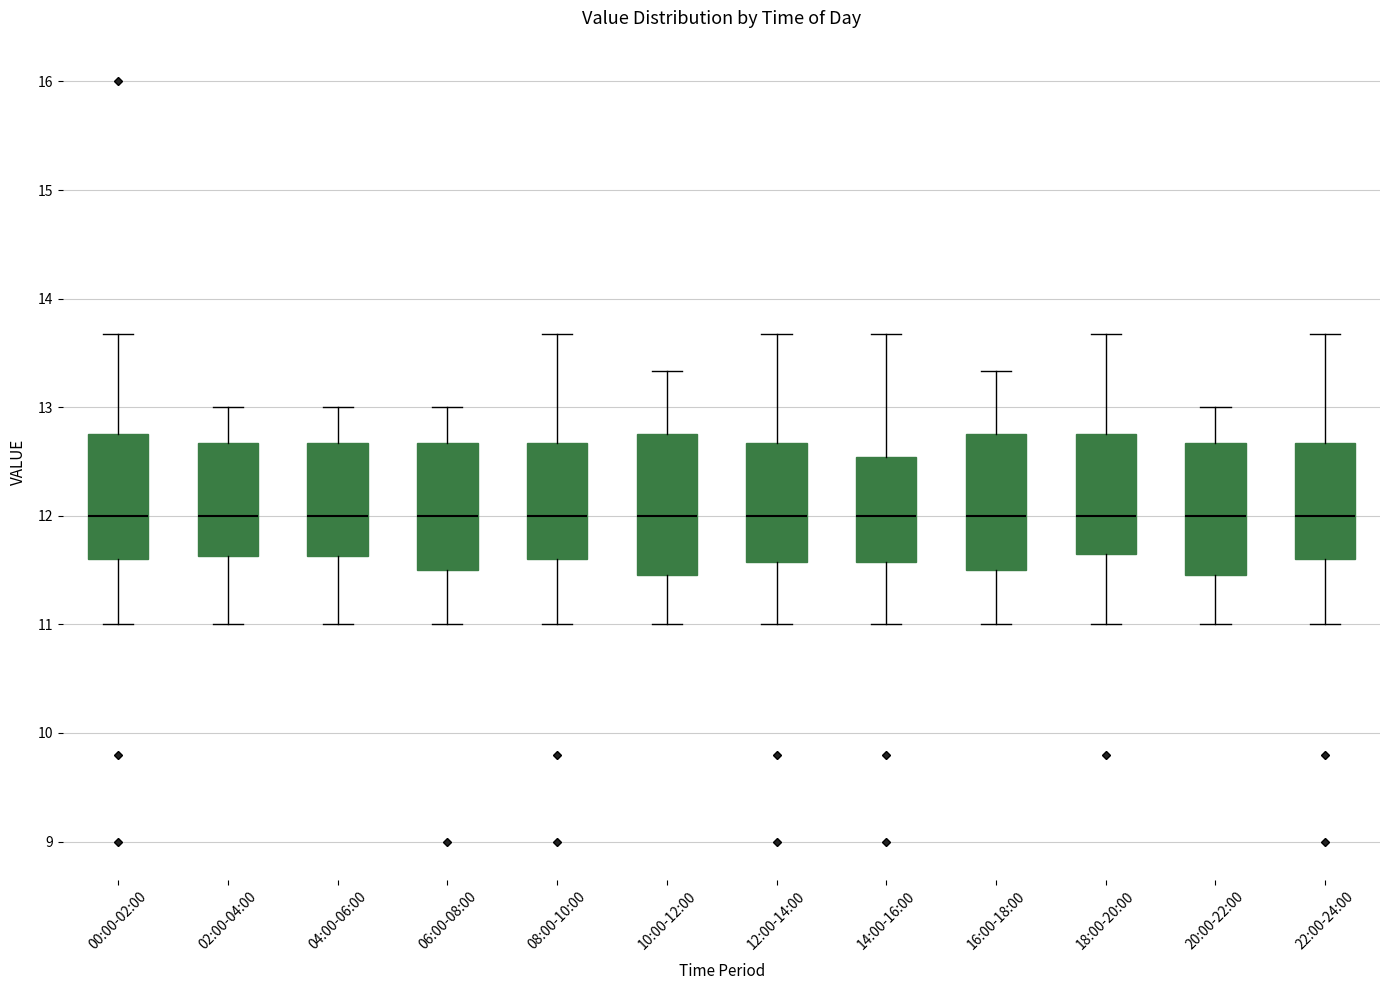

Where is the upper edge of the box for 12:00-14:00 on the y-axis? The values are not printed on the chart, so give them approximately, as read against the axis.

12.7